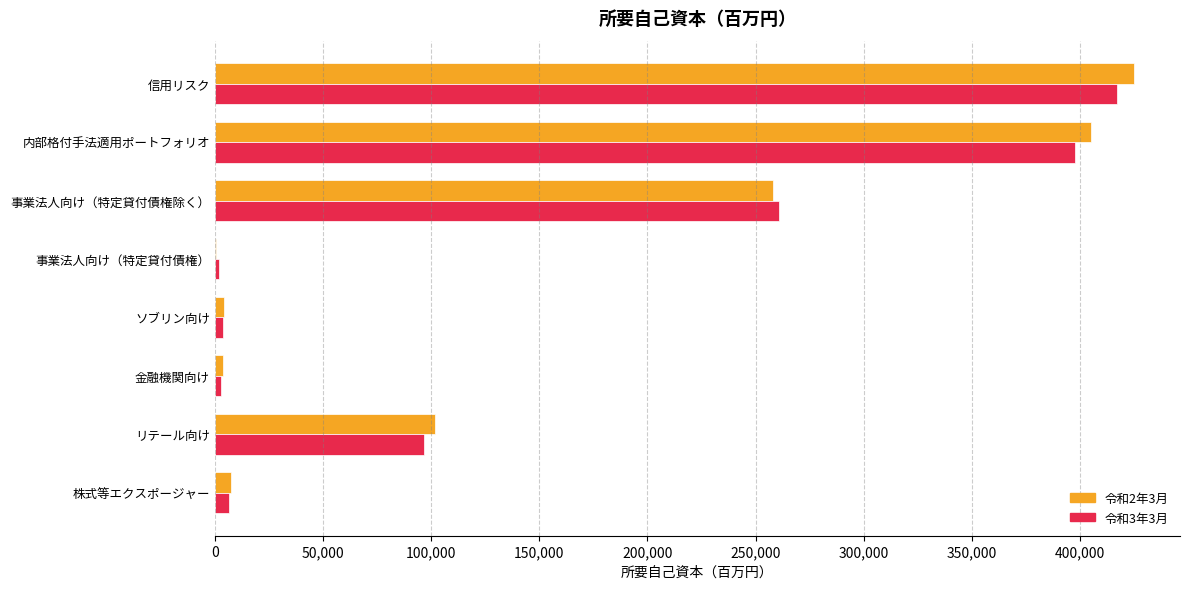

Which series changed the most between 信用リスク and 内部格付手法適用ポートフォリオ?

令和2年3月